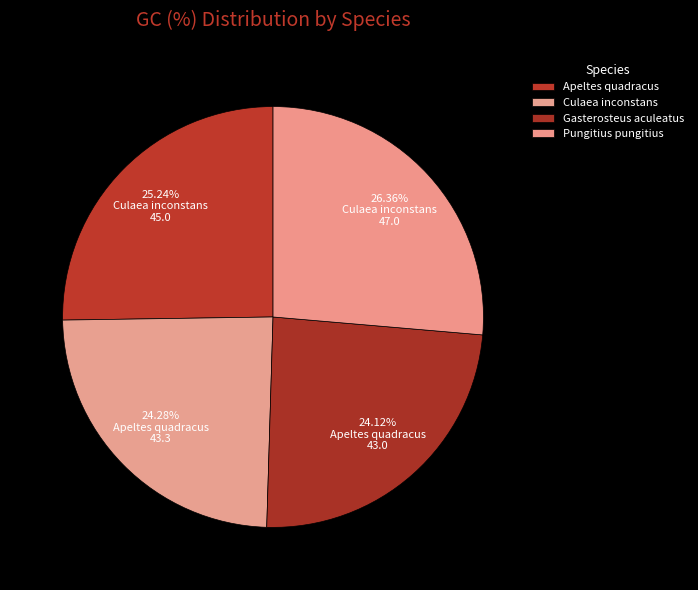

Approximately how many times larger is the value at Pungitius pungitius compared to Gasterosteus aculeatus?

1.1